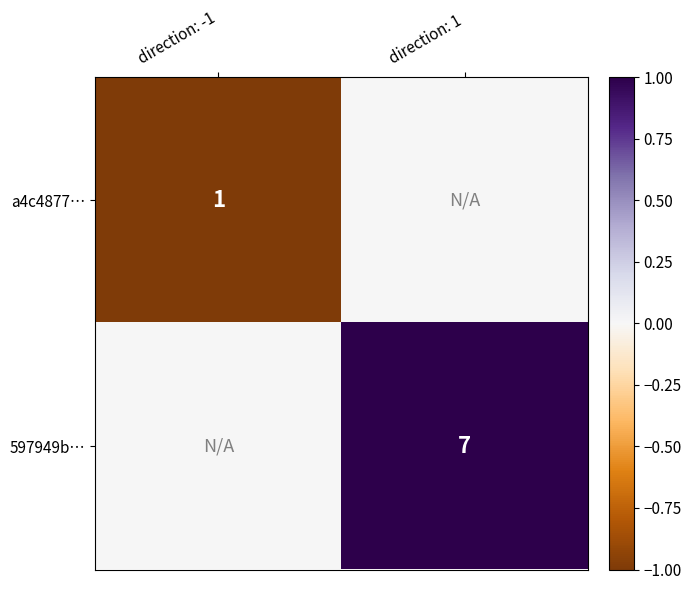

At which category is the sum across all series the highest?

direction: 1